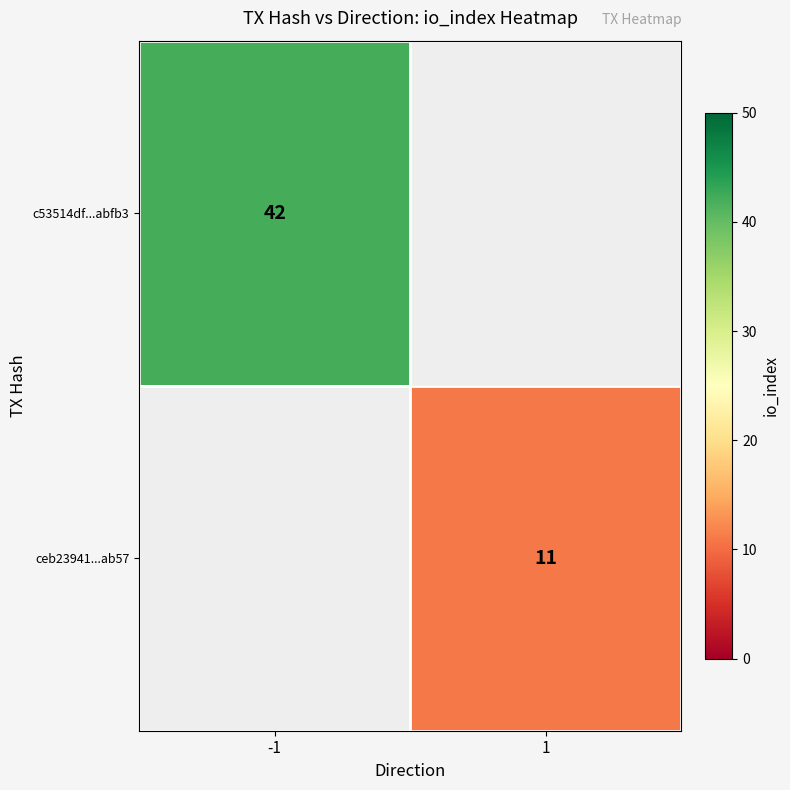

The ceb23941...ab57 series shows 11 at 1. True or false?

True